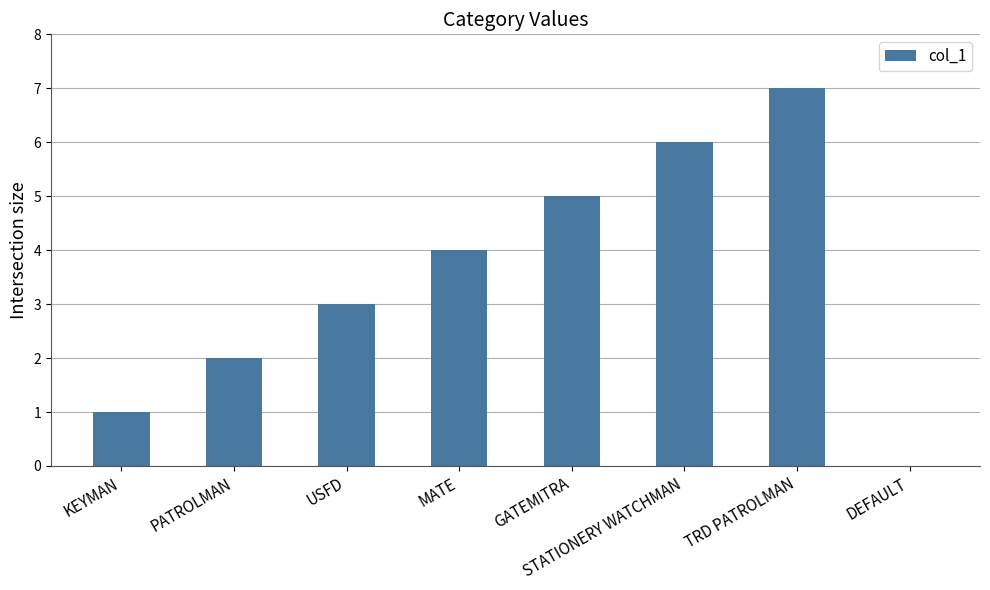

What value does the data have at KEYMAN?

1